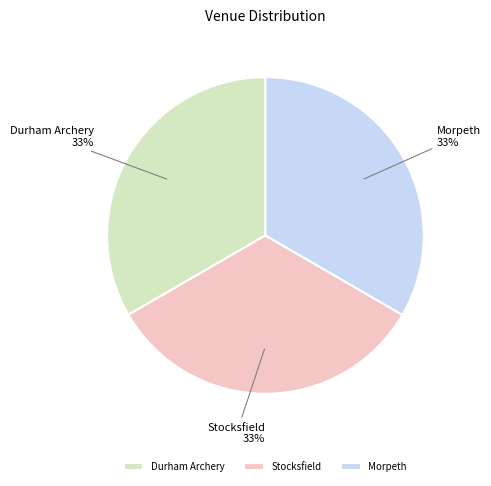

Combined, do Morpeth and Durham Archery account for over 50%?

Yes